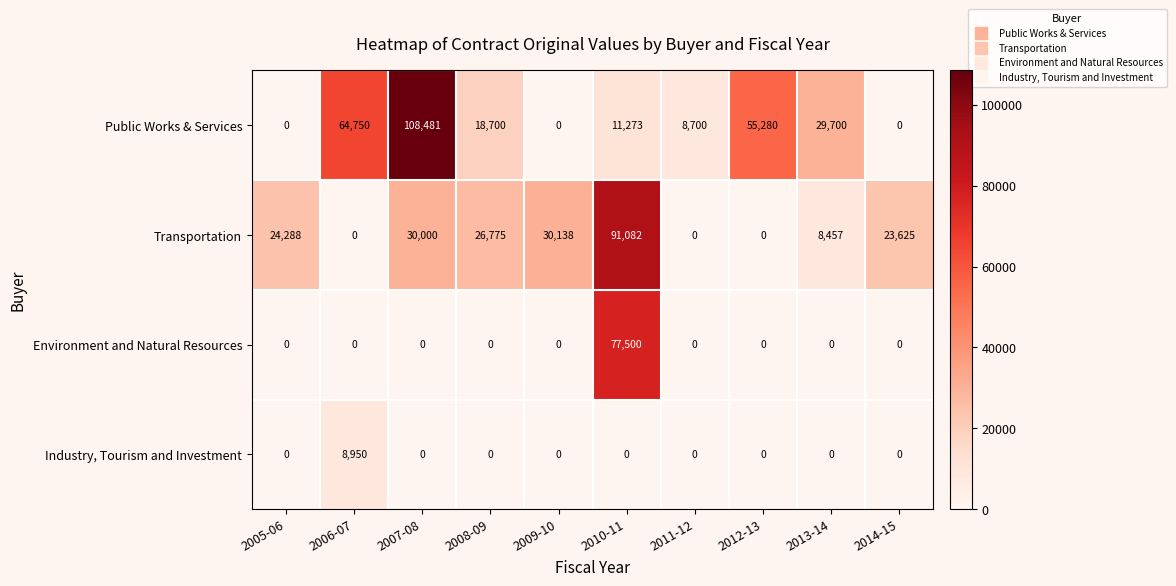

List the series in order of their overall mean, lowest first.

Industry, Tourism and Investment, Environment and Natural Resources, Transportation, Public Works & Services